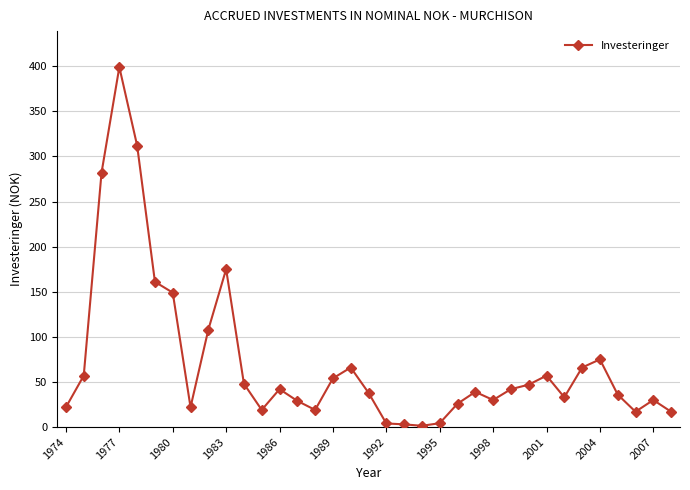

What is the average value?

72.3